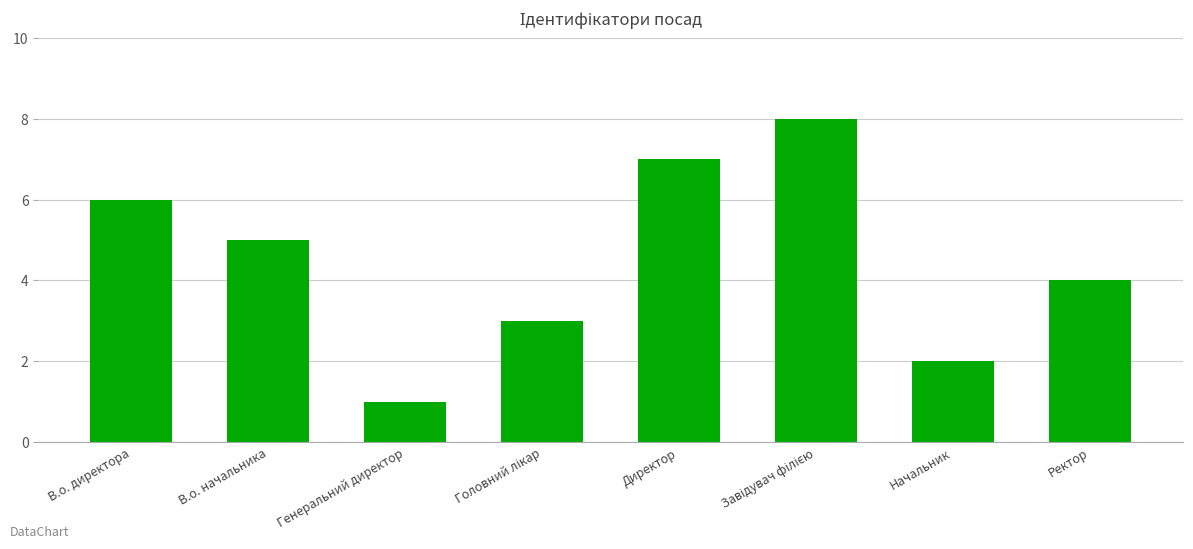

The chart shows a value of 1 at Директор. True or false?

False